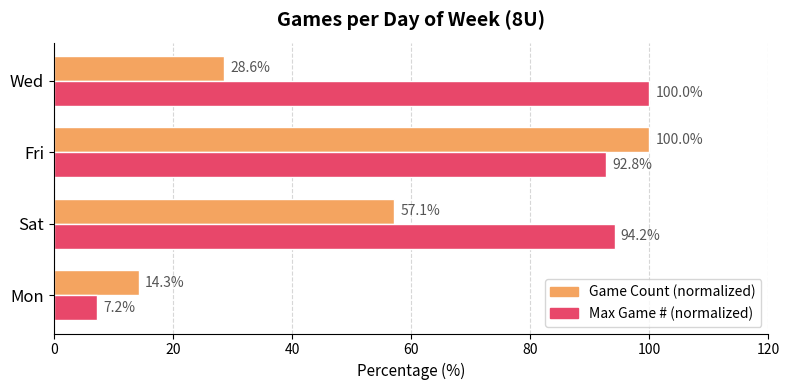

At which category is the sum across all series the highest?

Fri